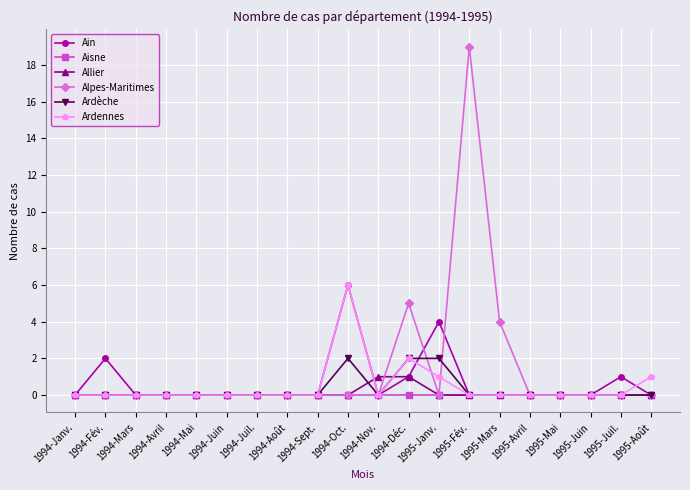

True or false: Allier and Alpes-Maritimes intersect in this chart.

True